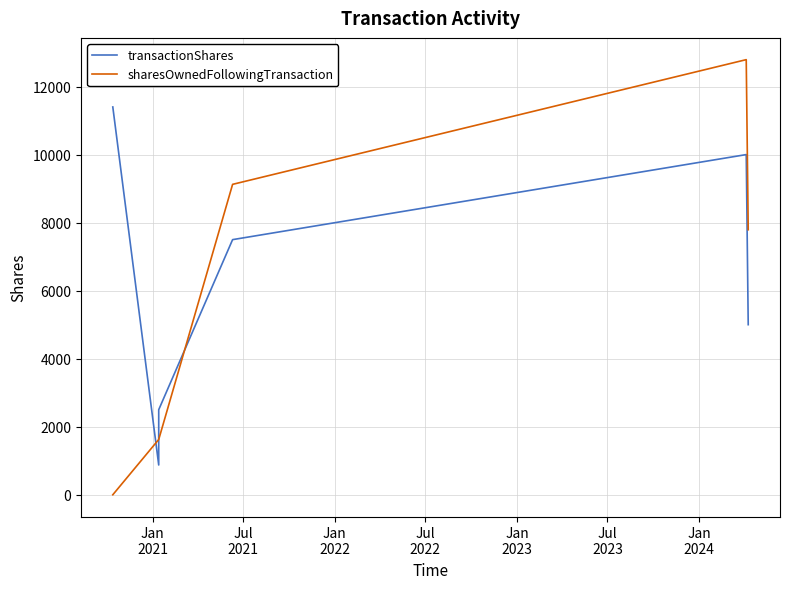

At Jan
2021, list the series in order from largest to smallest.

transactionShares, sharesOwnedFollowingTransaction